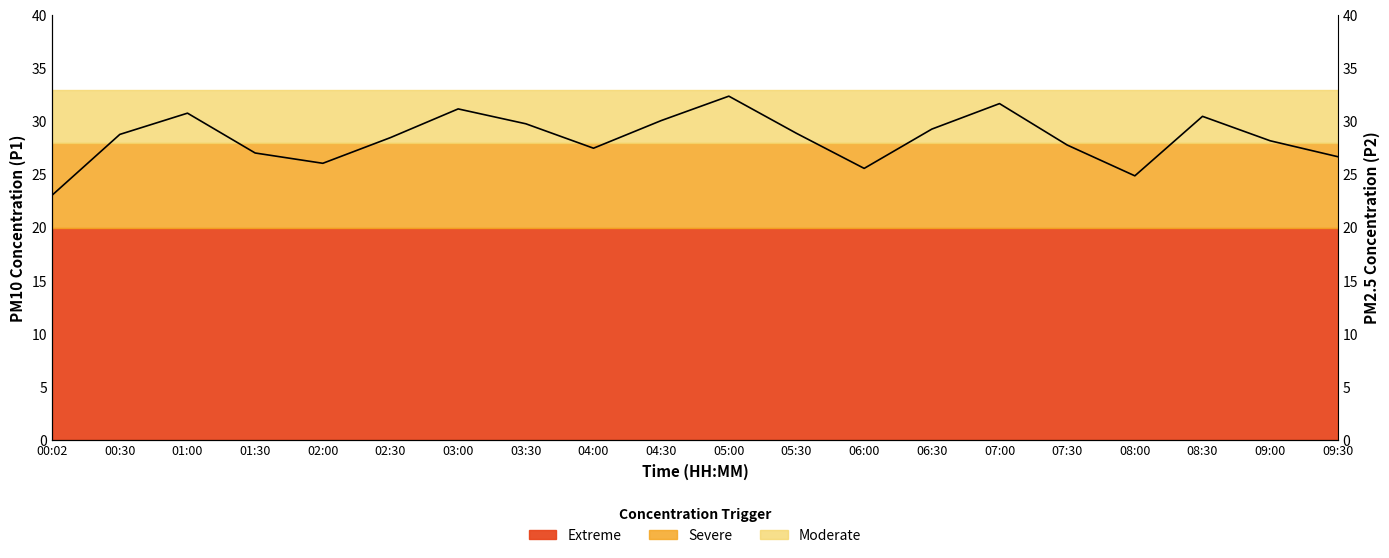

Where is the data nearest to the value 27?

01:30